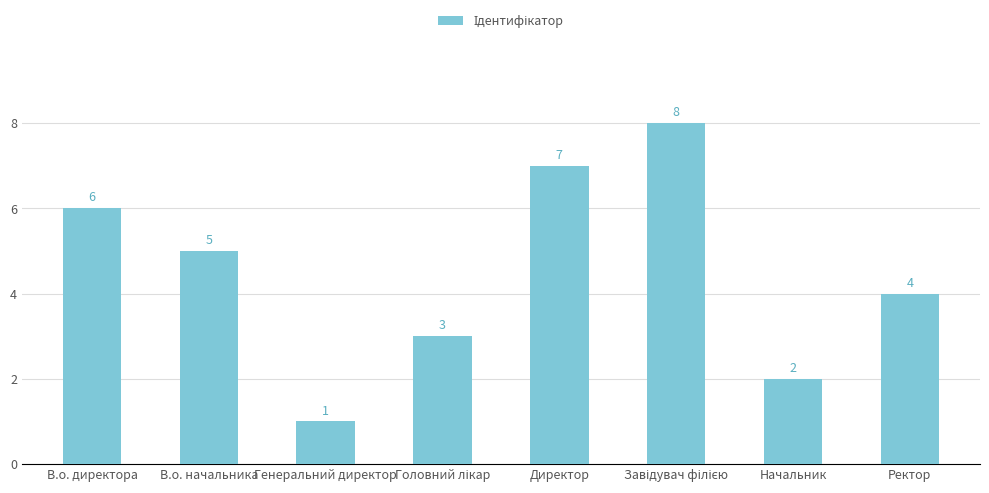

What position from the left is В.о. начальника?

2